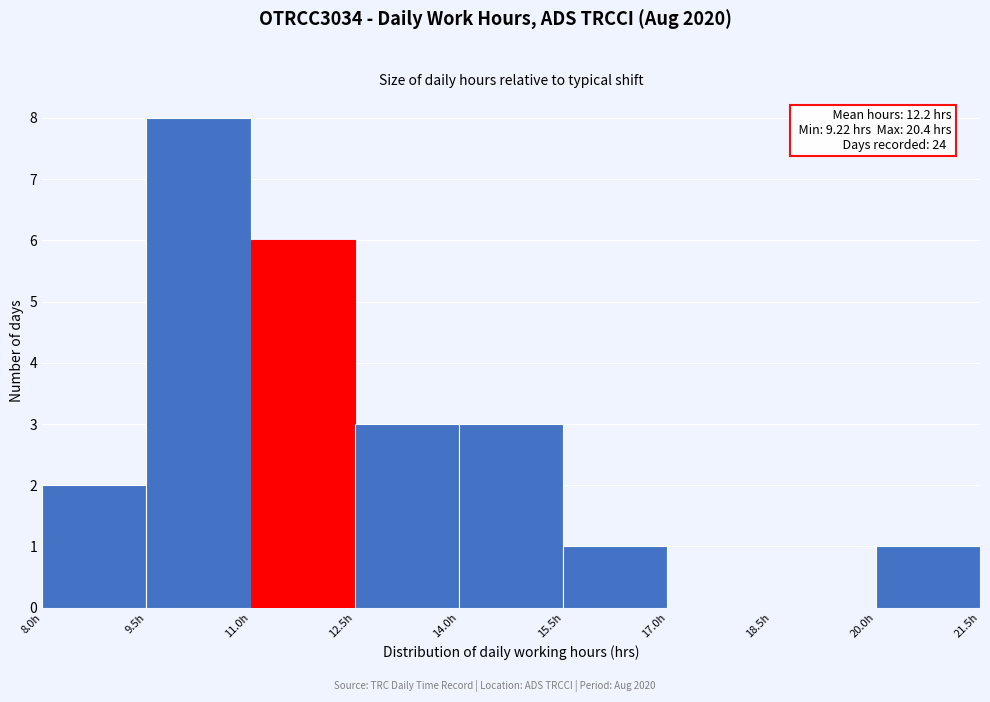

Over which range of the x-axis is the bar tallest?

9.5 to 11.0